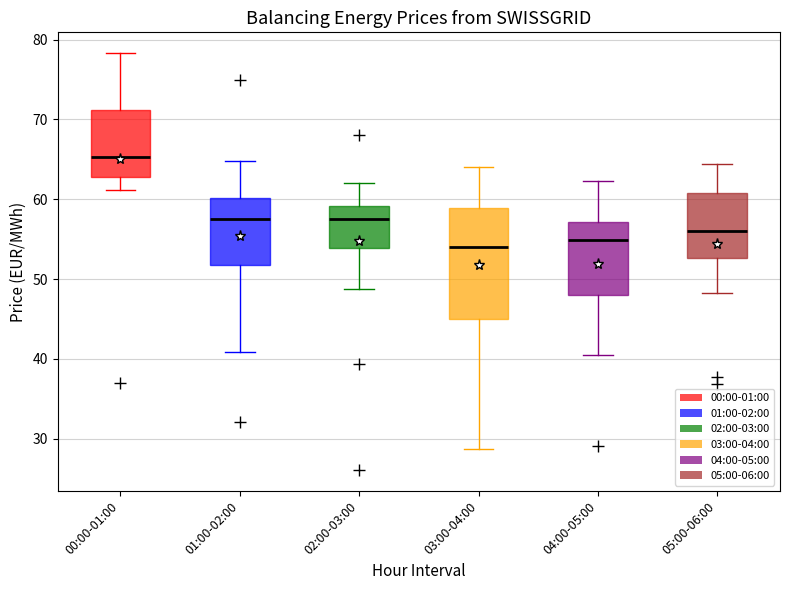

Which box is the tallest, from its lower edge to its upper edge?

03:00-04:00